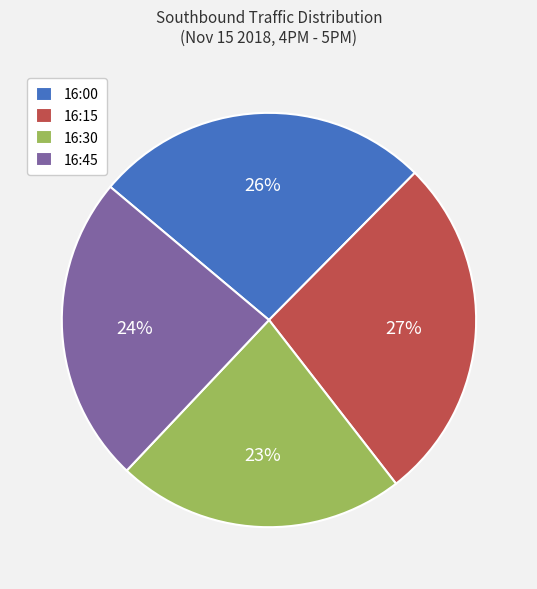

Rank the categories by value from lowest to highest.

16:30, 16:45, 16:00, 16:15